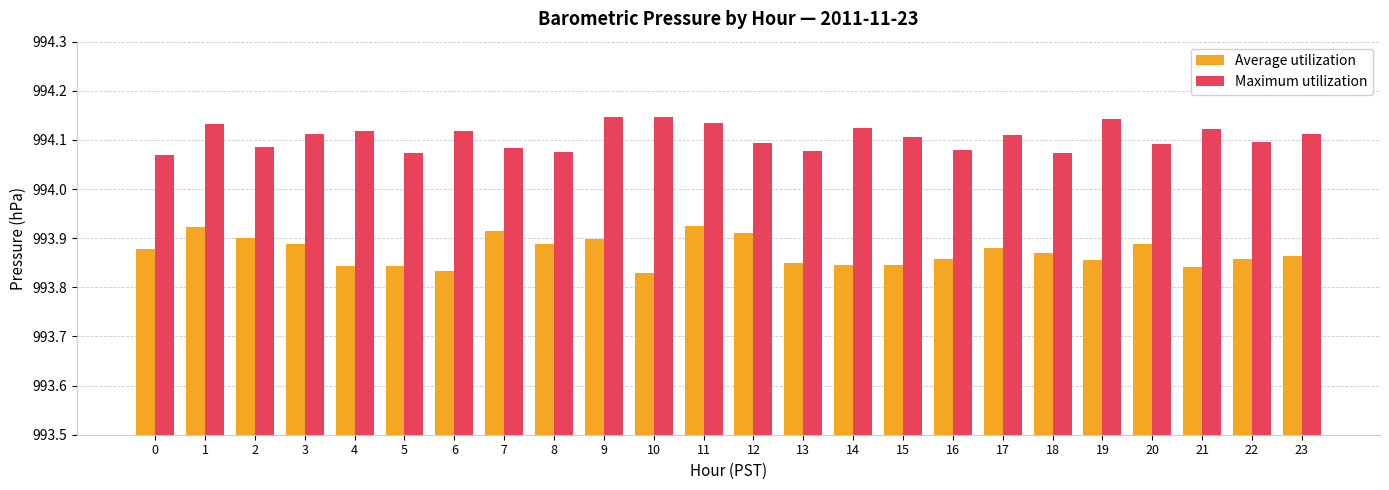

What is the difference between the highest and lowest values at 6?

0.3